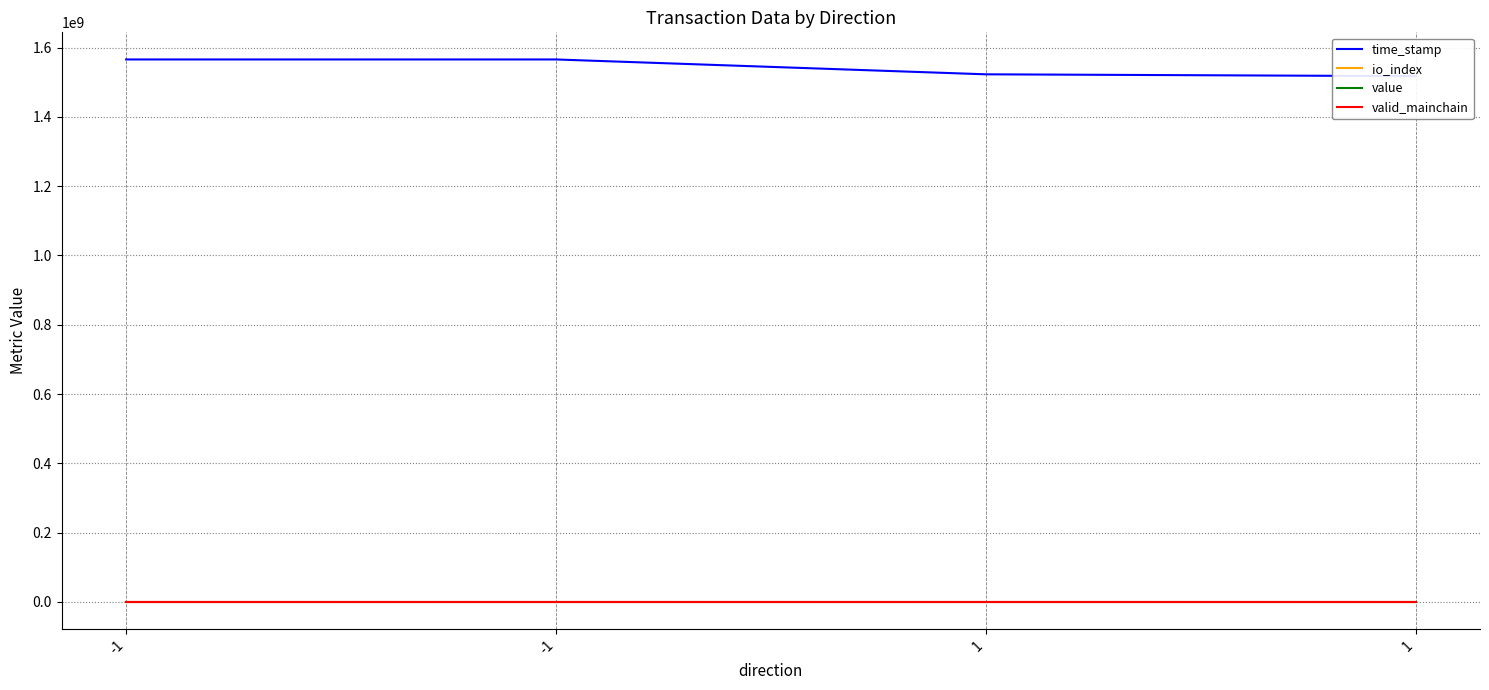

Read the valid_mainchain value at 1.

1.0